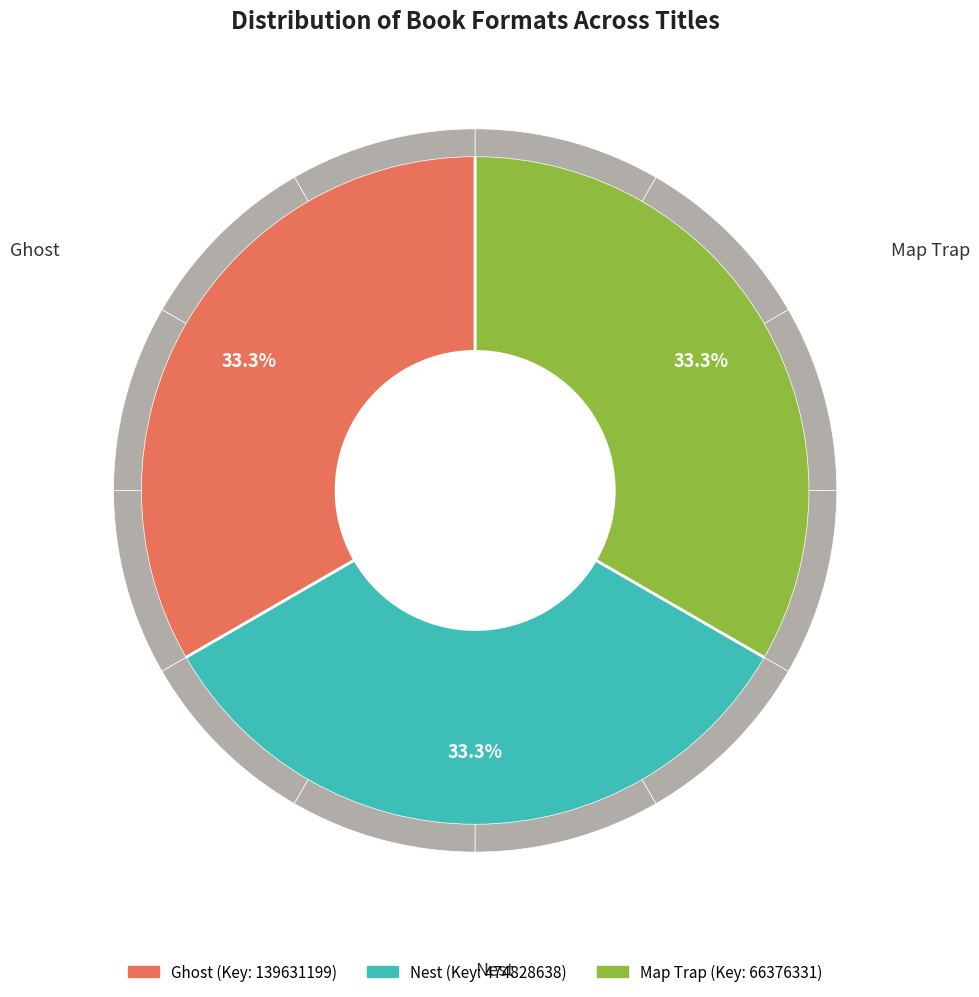

What is the smallest slice in the pie chart?

Map Trap (Audio Download)